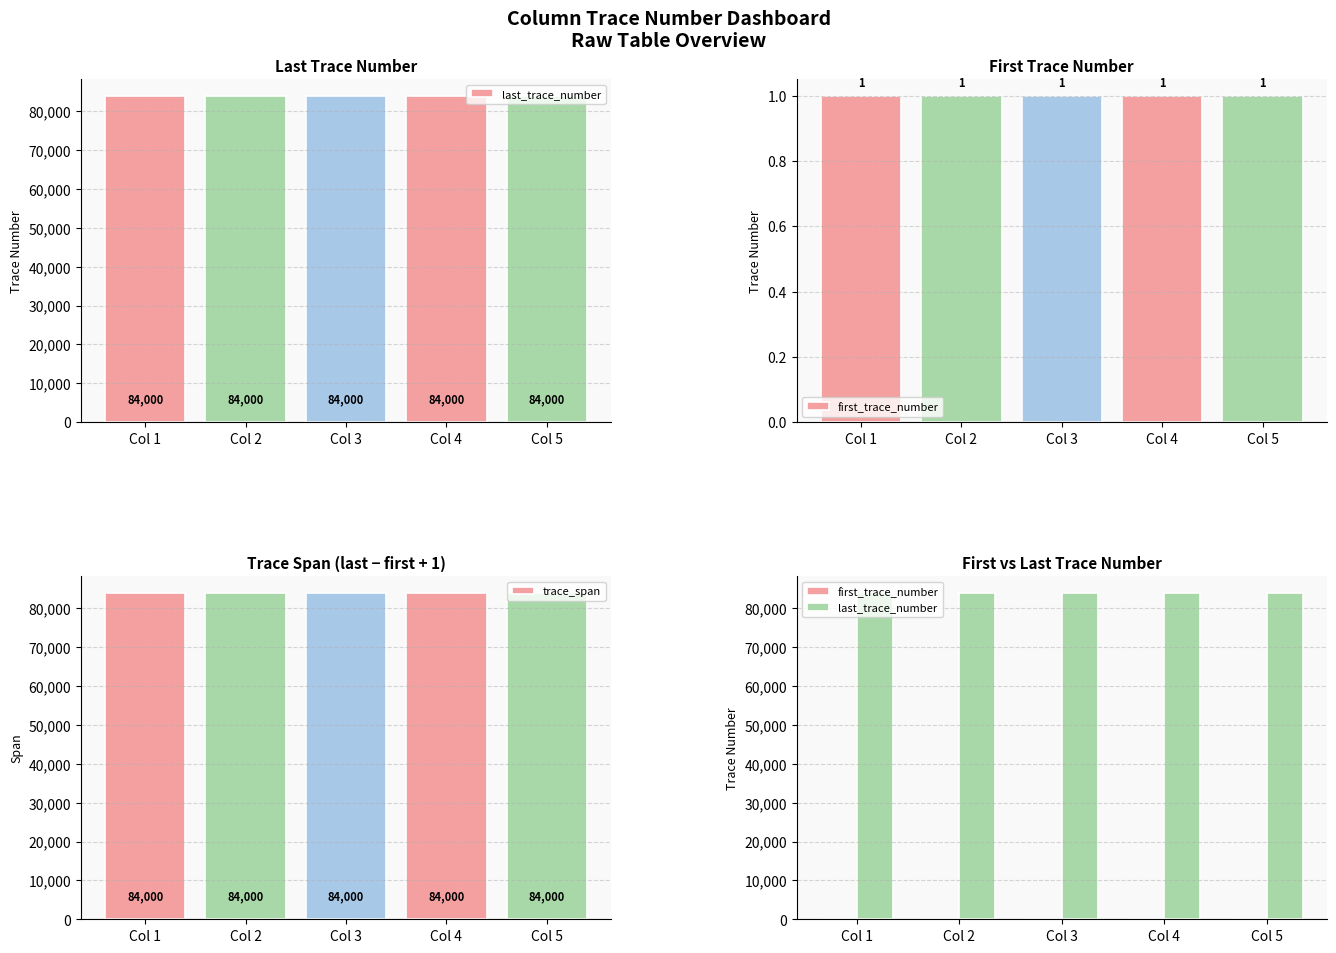

Between Col 1 and Col 3, which is larger?

Col 1